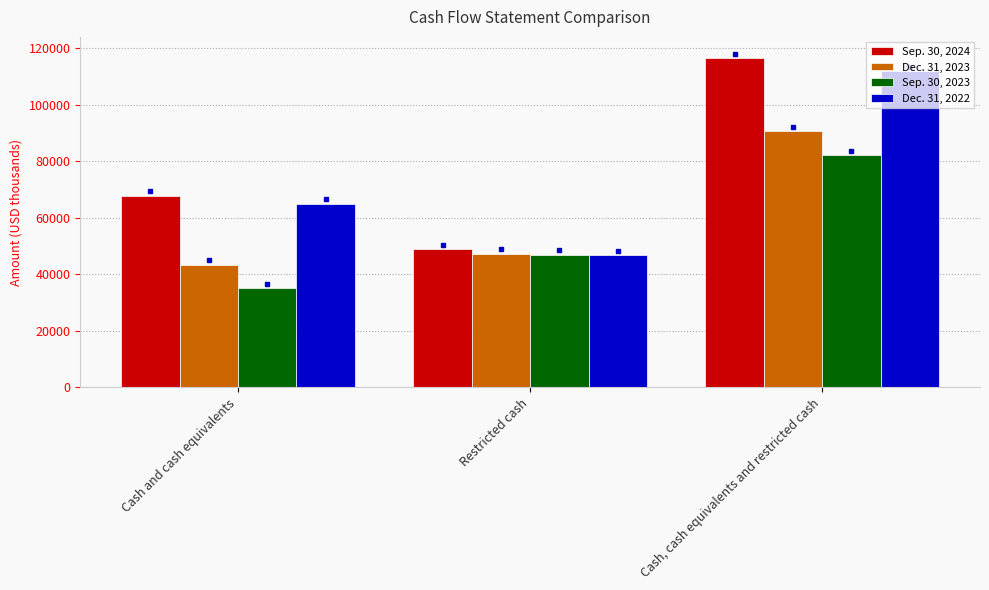

Are the bars horizontal?

No